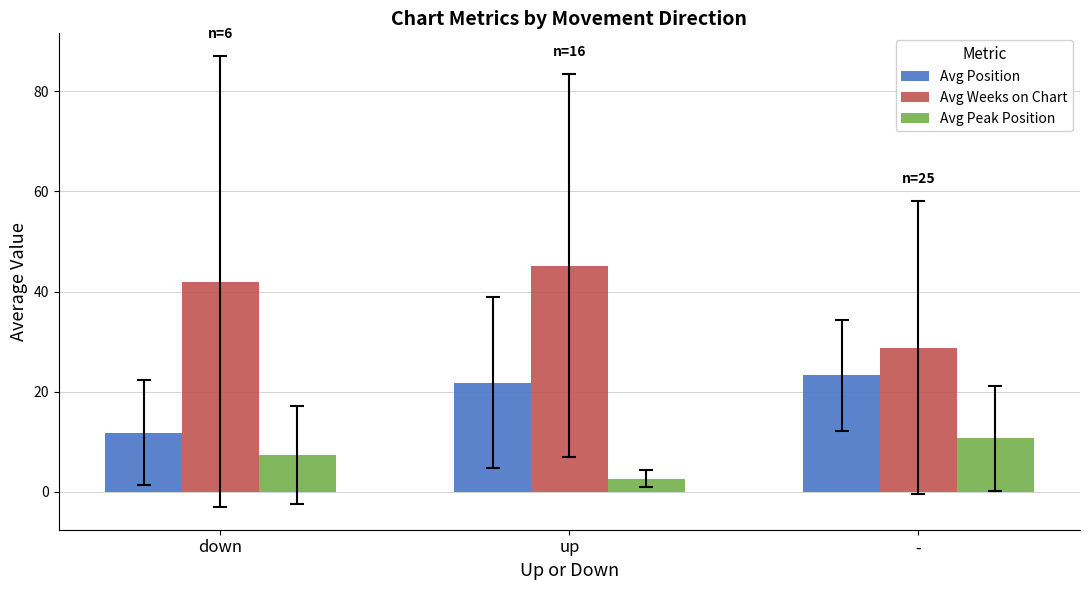

Which series has the widest spread of values?

Avg Weeks on Chart